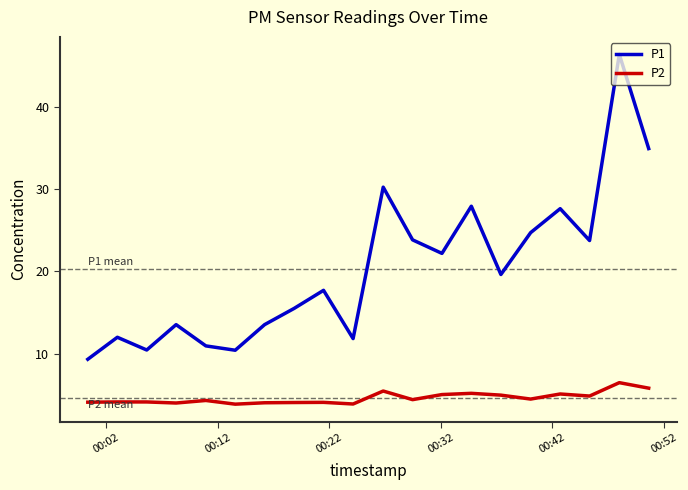

Rank the series by their maximum value, from highest to lowest.

P1, P2